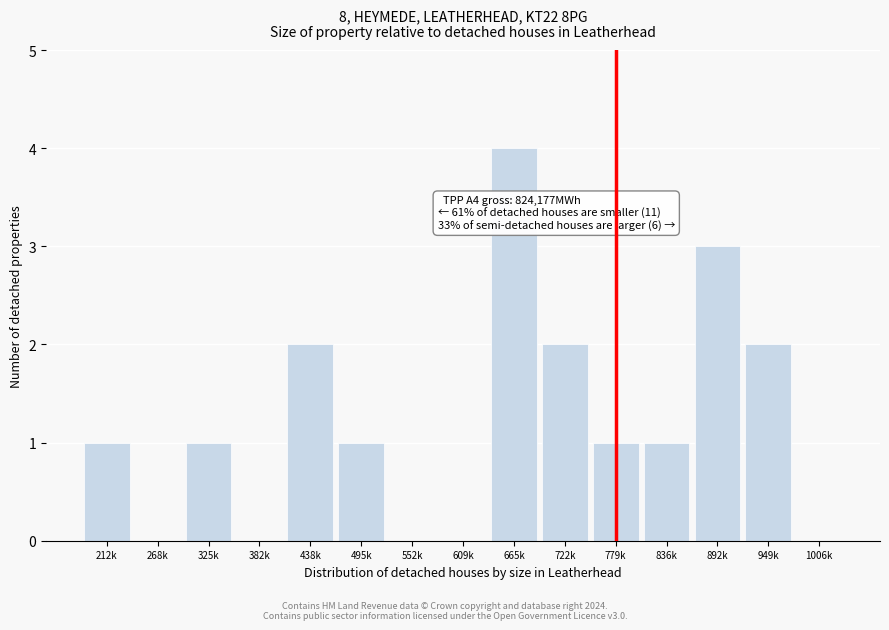

Reading left to right, list all the values displayed in this chart.

212k=1	268k=0	325k=1	382k=0	438k=2	495k=1	552k=0	609k=0	665k=4	722k=2	779k=1	836k=1	892k=3	949k=2	1006k=0